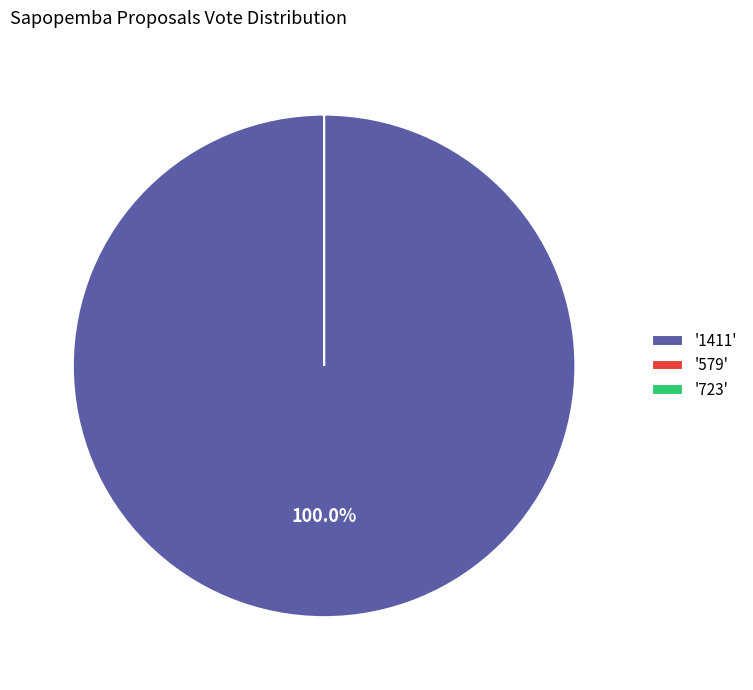

Which category has the biggest portion of the pie?

1411